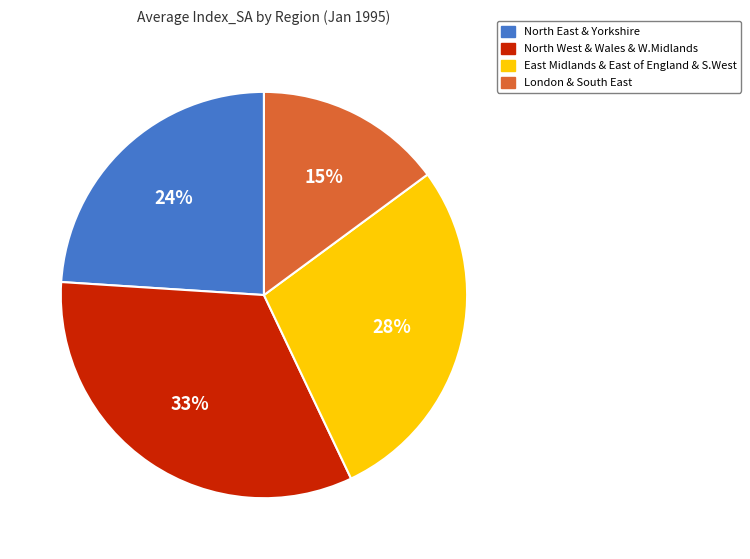

To the nearest percent, what is the difference between the largest and smallest slice percentages?

18%